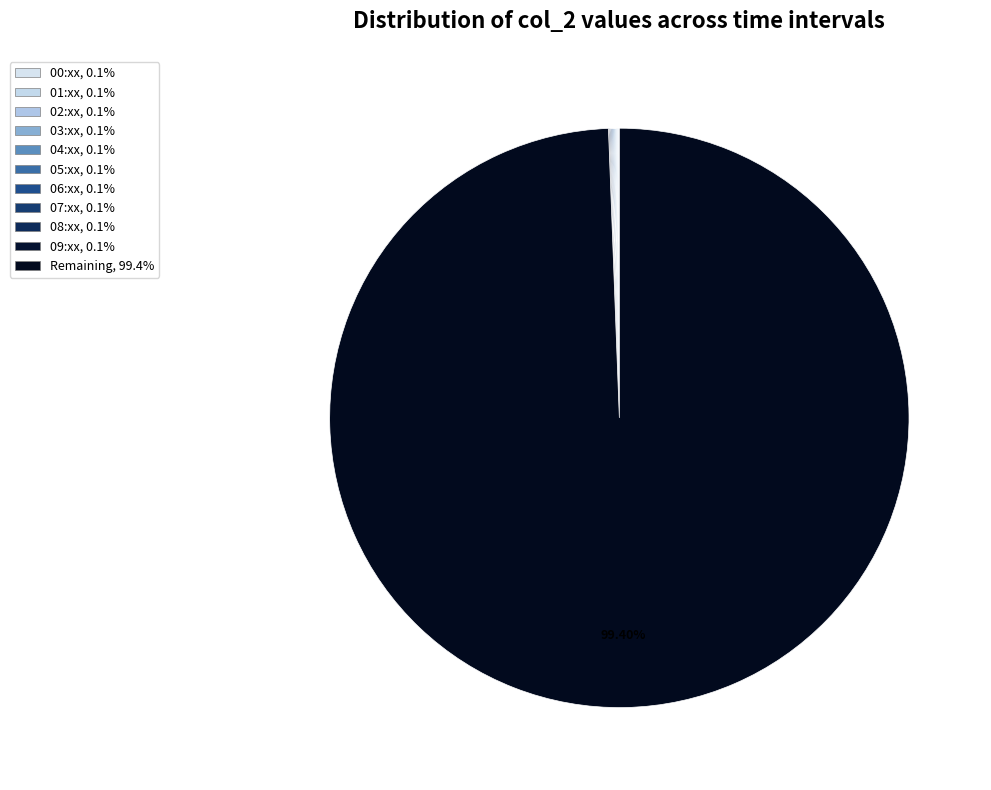

What is the smallest slice in the pie chart?

00:00